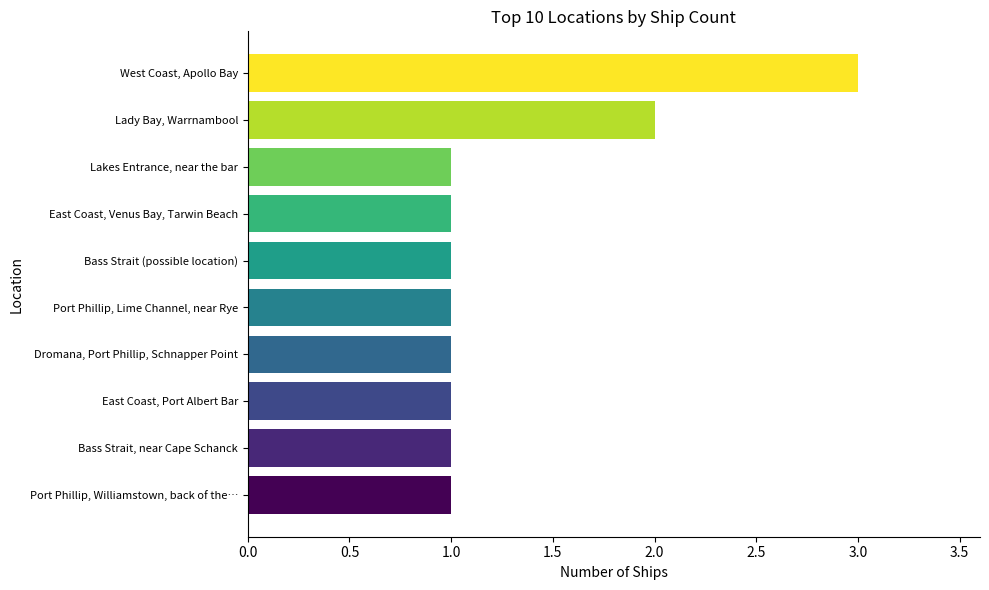

At which category does the chart reach its peak across all series?

West Coast, Apollo Bay